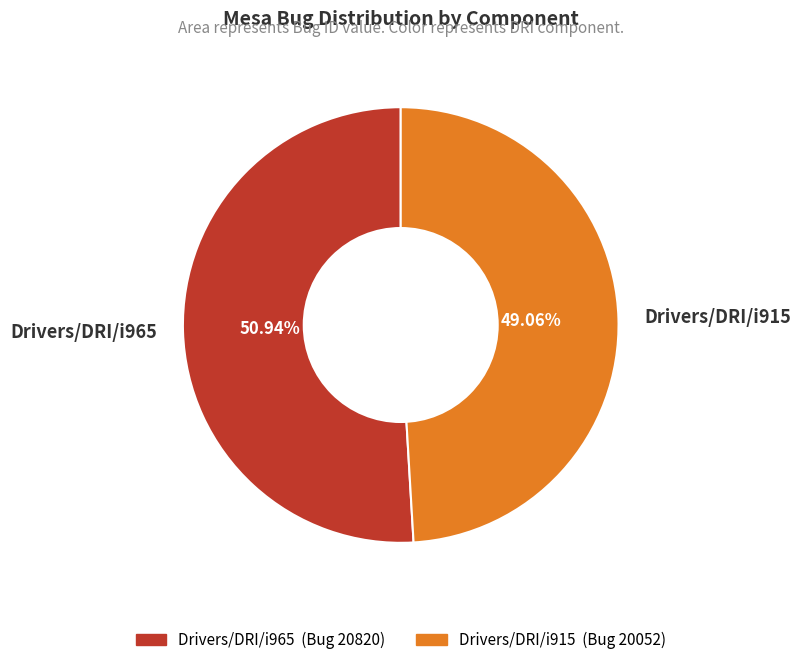

True or false: Drivers/DRI/i965 accounts for 60% of the total.

False